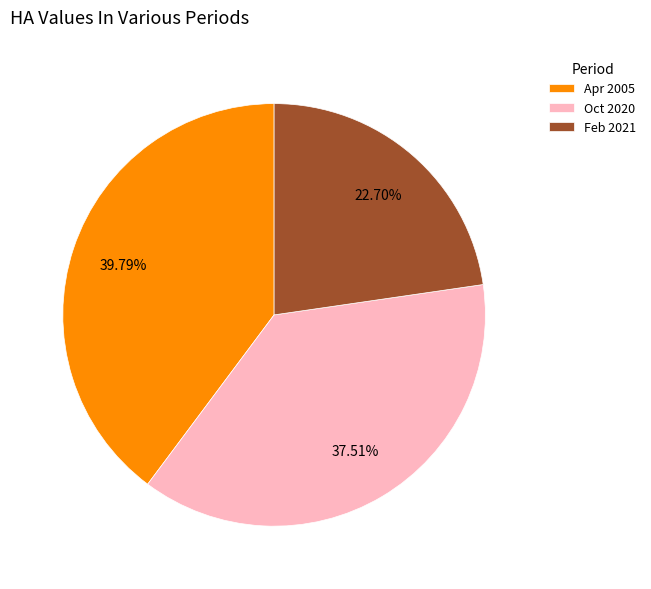

True or false: Oct 2020 accounts for 38% of the total.

True